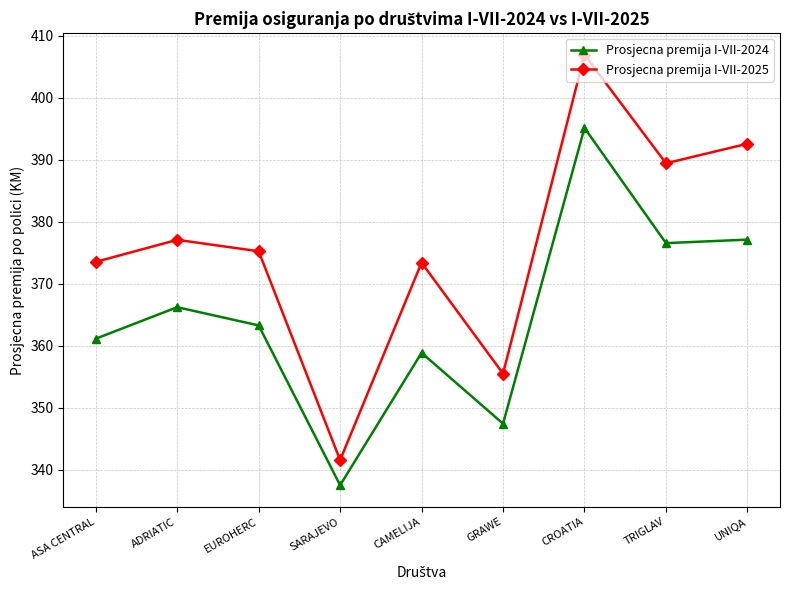

What is the sum of all Prosjecna premija I-VII-2025 values?

3385.3